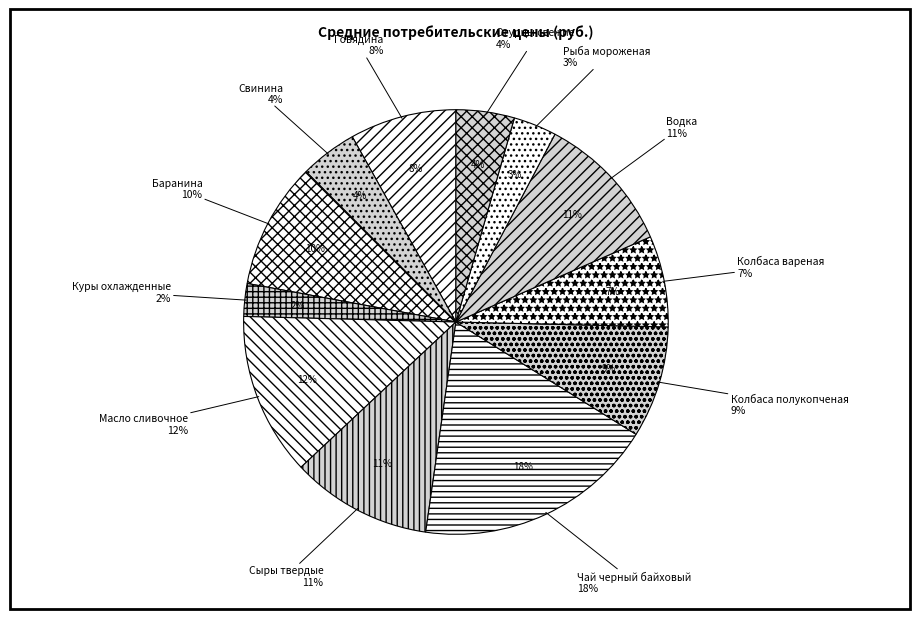

Rank the categories by value from highest to lowest.

Чай черный байховый, Масло сливочное, Сыры твердые, Водка, Баранина, Колбаса полукопченая, Говядина, Колбаса вареная, Огурцы свежие, Свинина, Рыба мороженая, Куры охлажденные